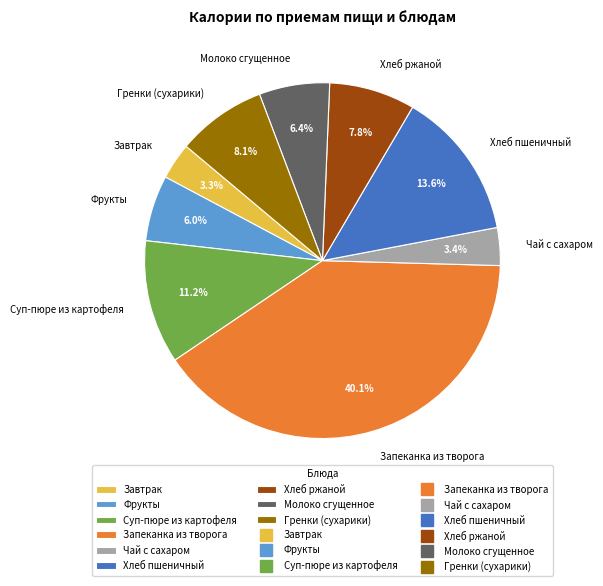

What percentage is NOT represented by Молоко сгущенное?

93.6%